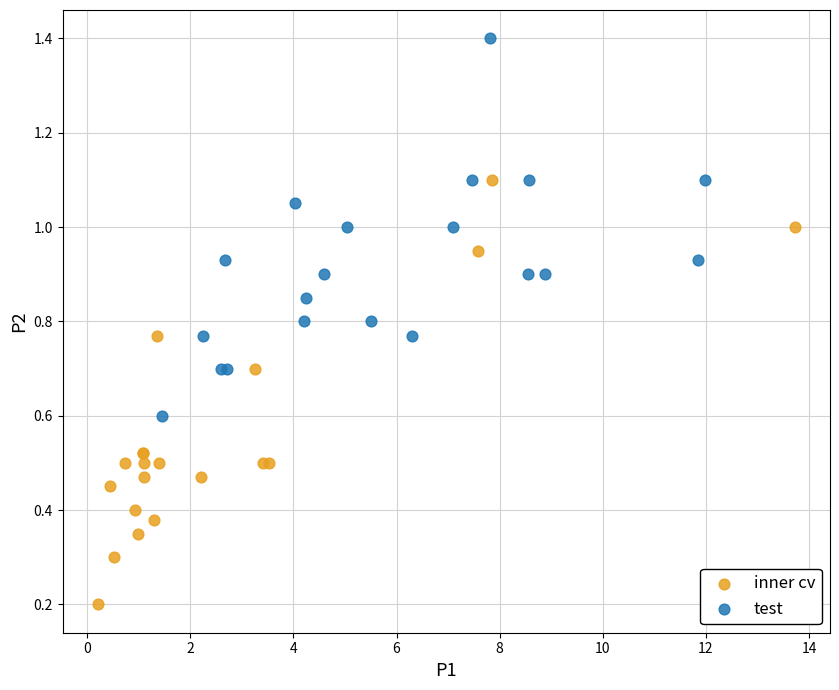

What are all the series names shown in the legend?

inner cv, test